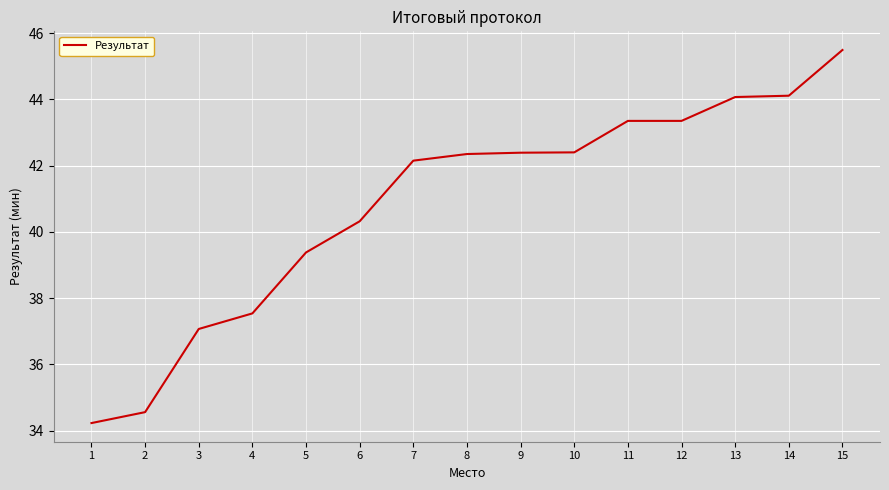

Between 5 and 15, which is larger?

15